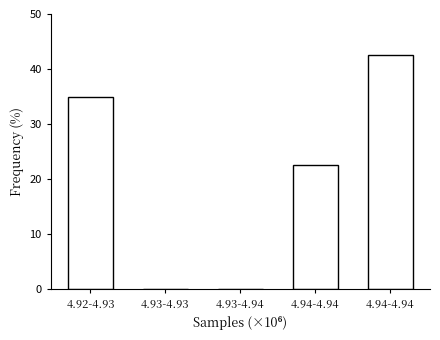

How many series are shown in this chart?

1